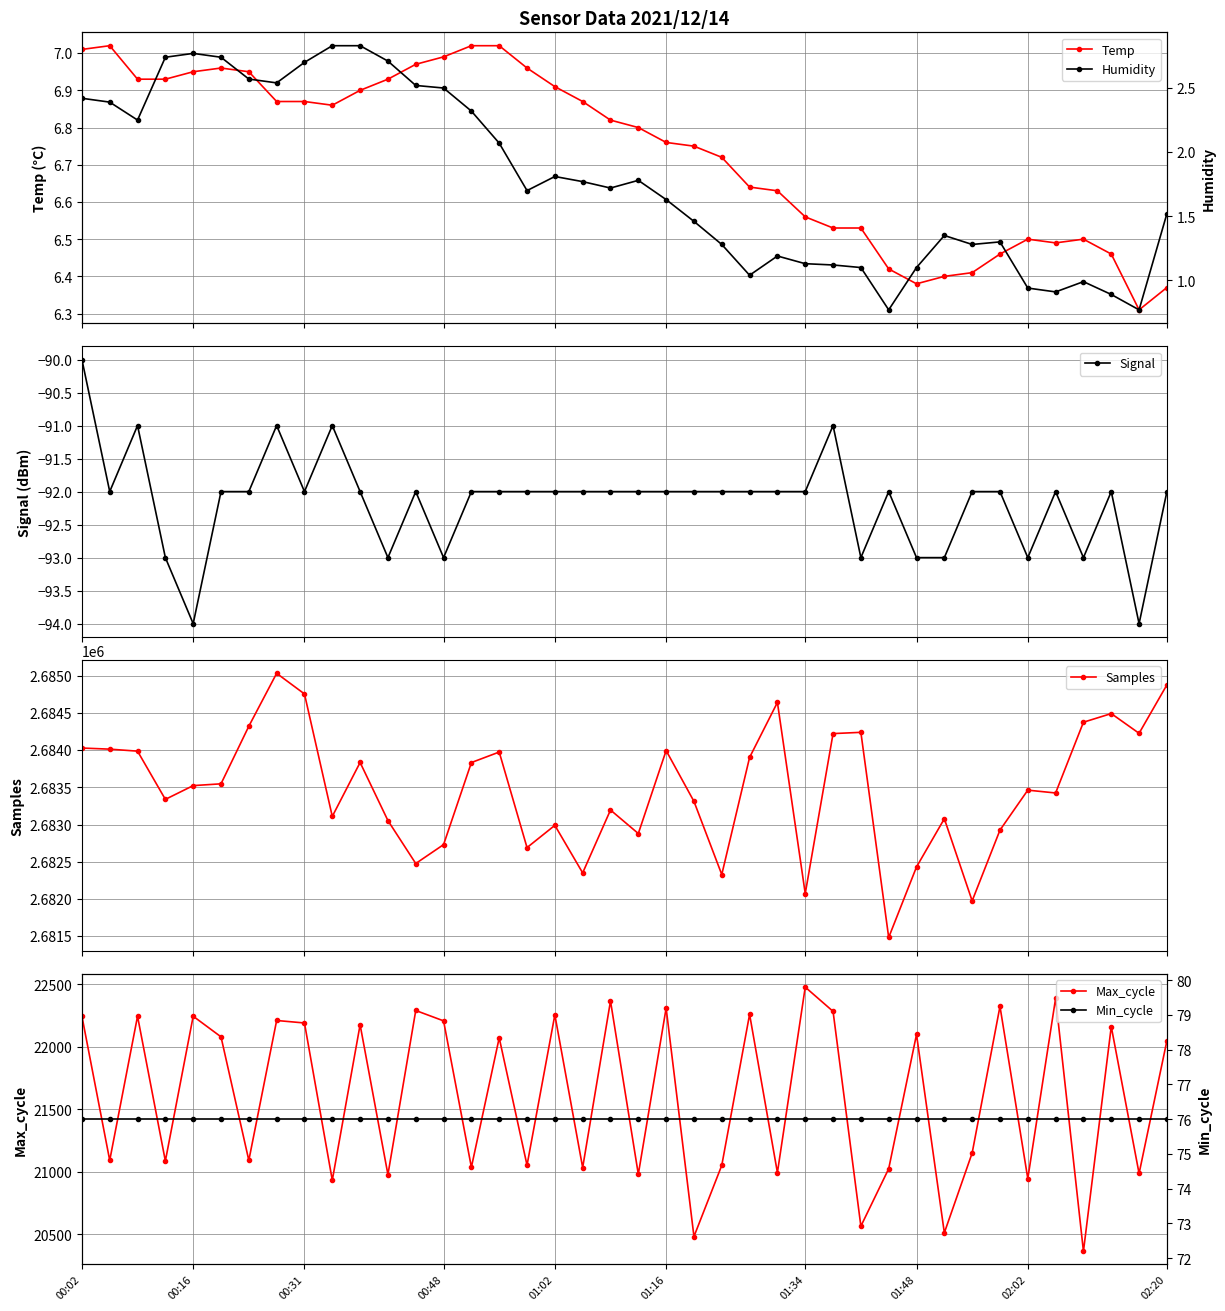

What is the minimum value for Signal?

-94